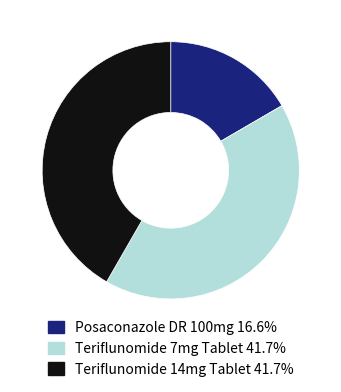

What is the ratio of the value at Teriflunomide 14mg Tablet 41.7% to the value at Teriflunomide 7mg Tablet 41.7%?

1.0